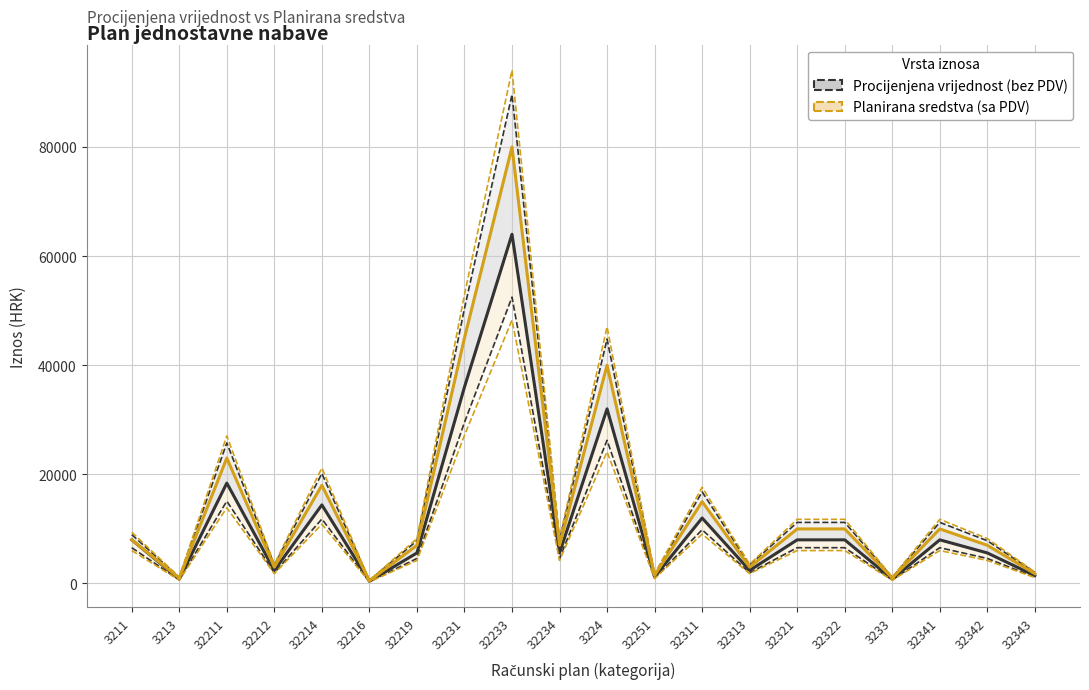

True or false: Procijenjena vrijednost (bez PDV) has a value of 800.0 at 3233.

True